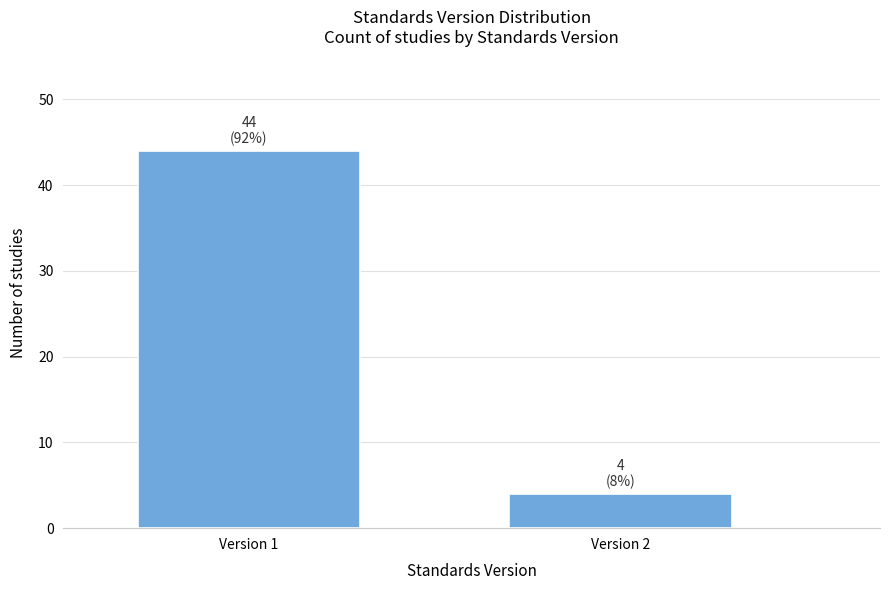

Reading left to right, transcribe all the data shown in this chart.

44	4